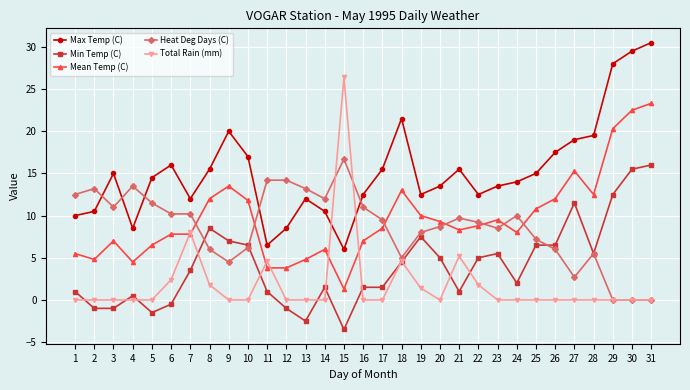

What is the difference between the highest and lowest values at 18?

17.0